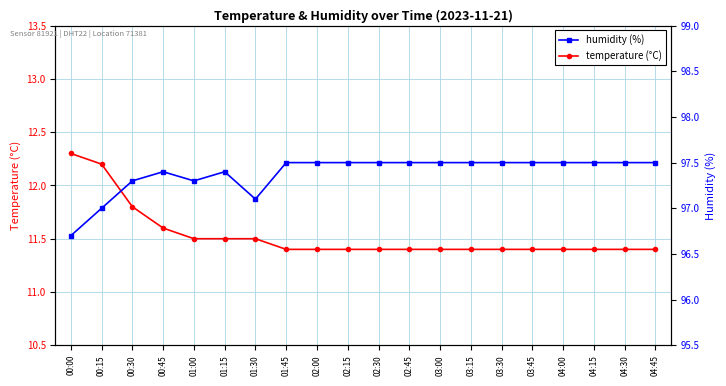

What is the label of the 3rd point from the left?

00:30